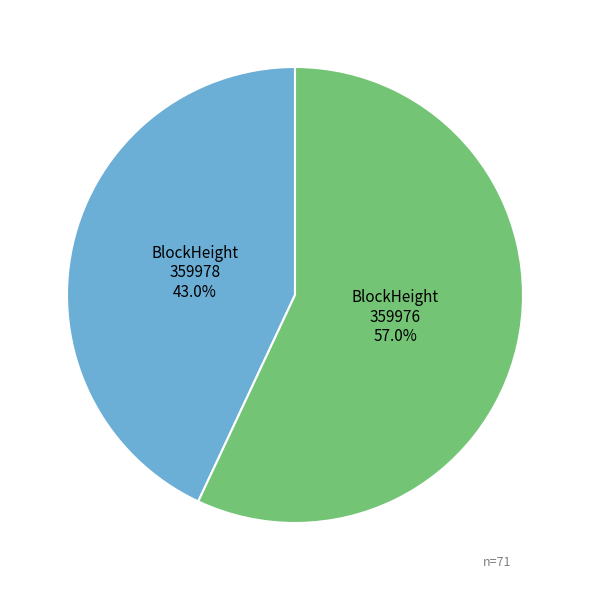

Approximately how many times larger is the value at BlockHeight 359978 compared to BlockHeight 359976?

0.8